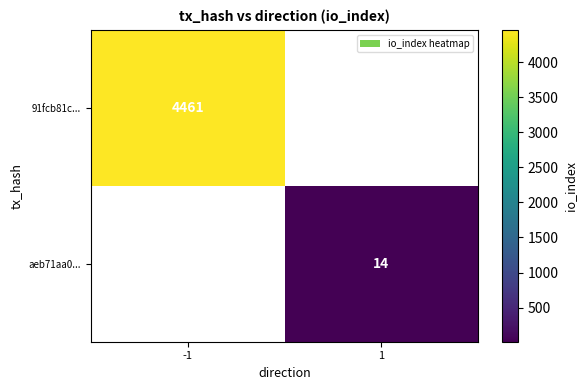

The value of 91fcb81c... at -1 is 1238. True or false?

False